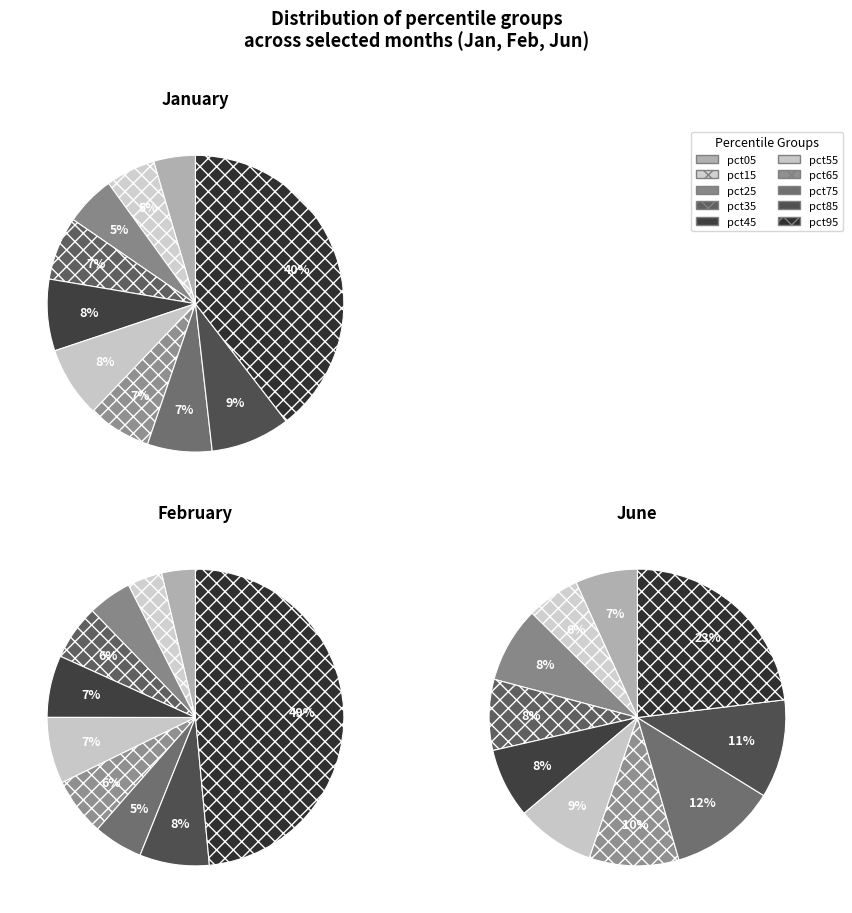

What is the difference between the highest and lowest values at 5?

0.1